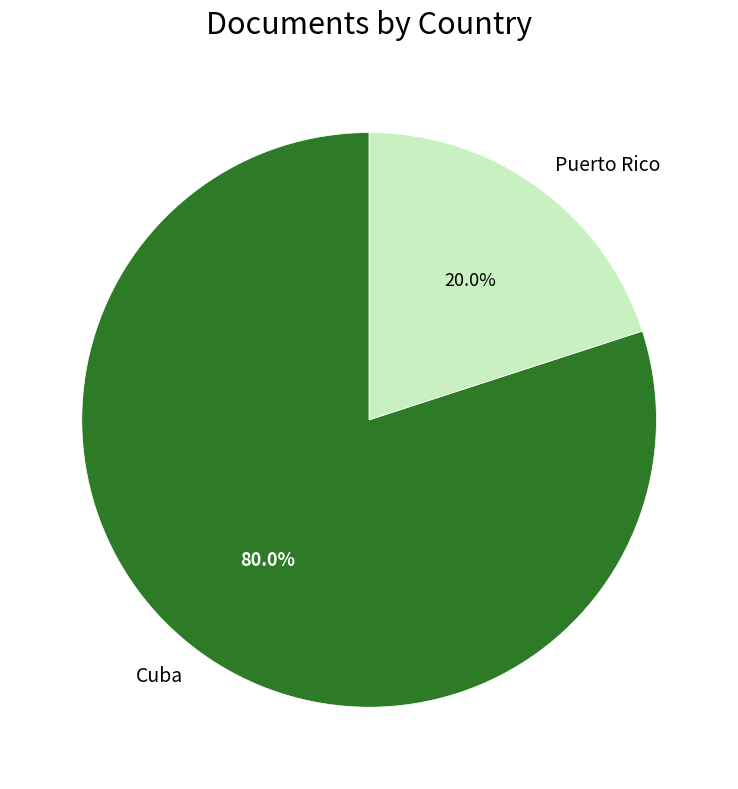

Count the number of slices in the pie.

2